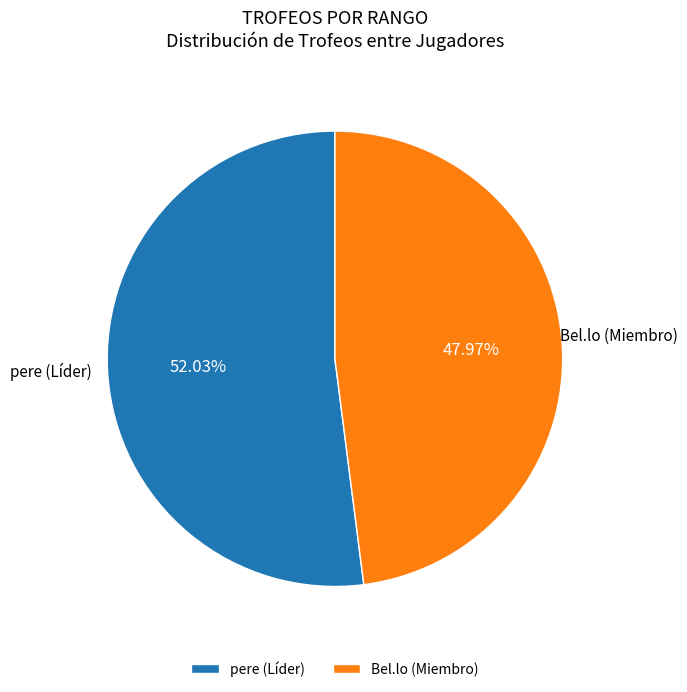

What is the ratio of the value at pere (Líder) to the value at Bel.lo (Miembro)?

1.1